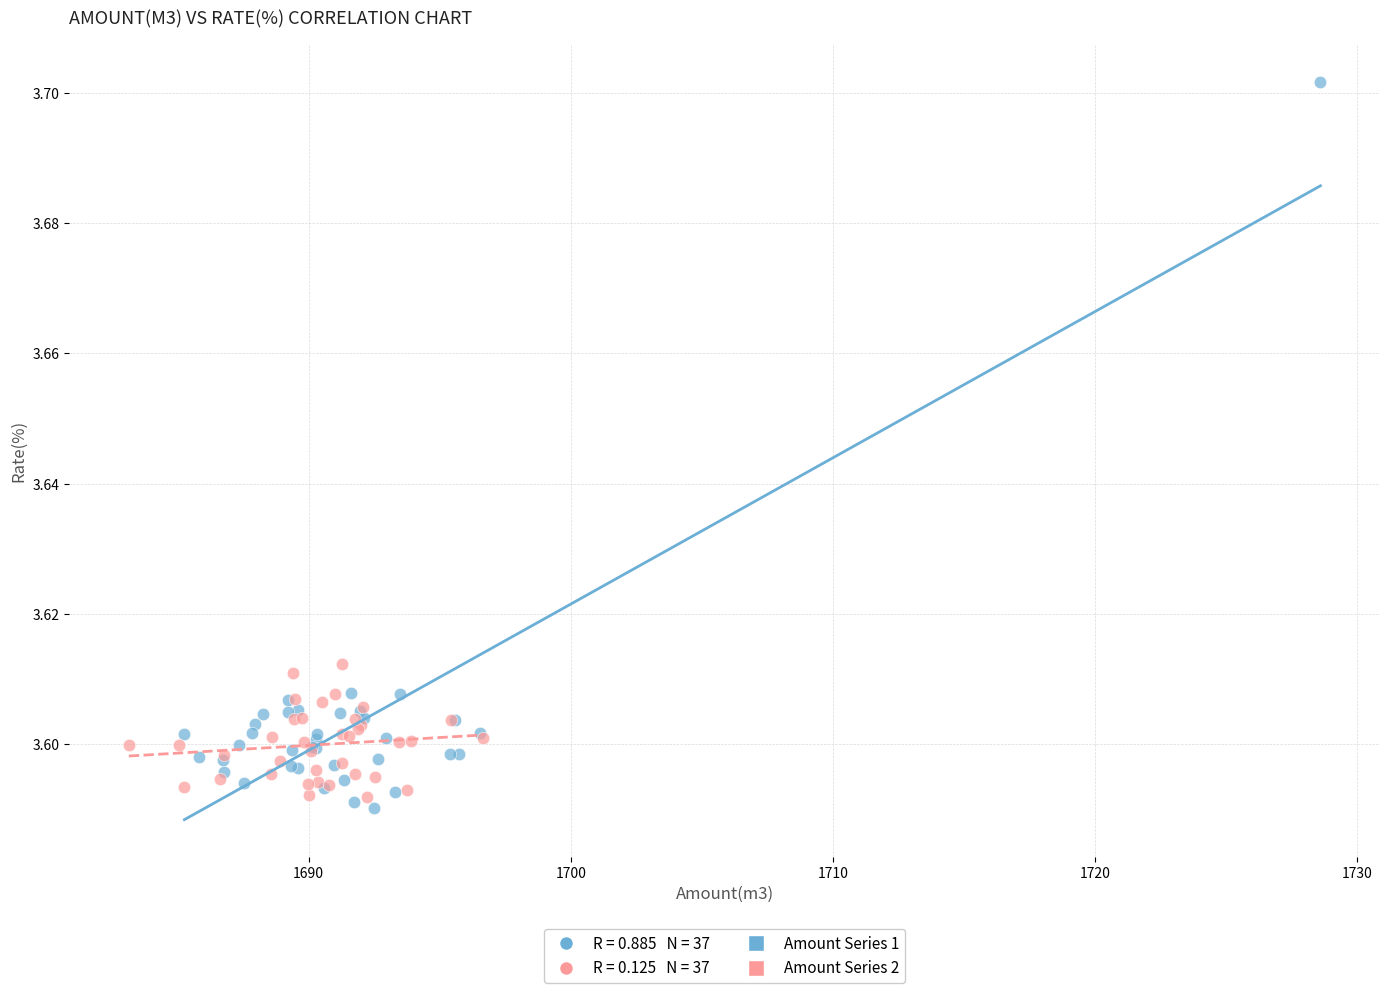

Which series has the widest spread of Y values?

Amount Series 1